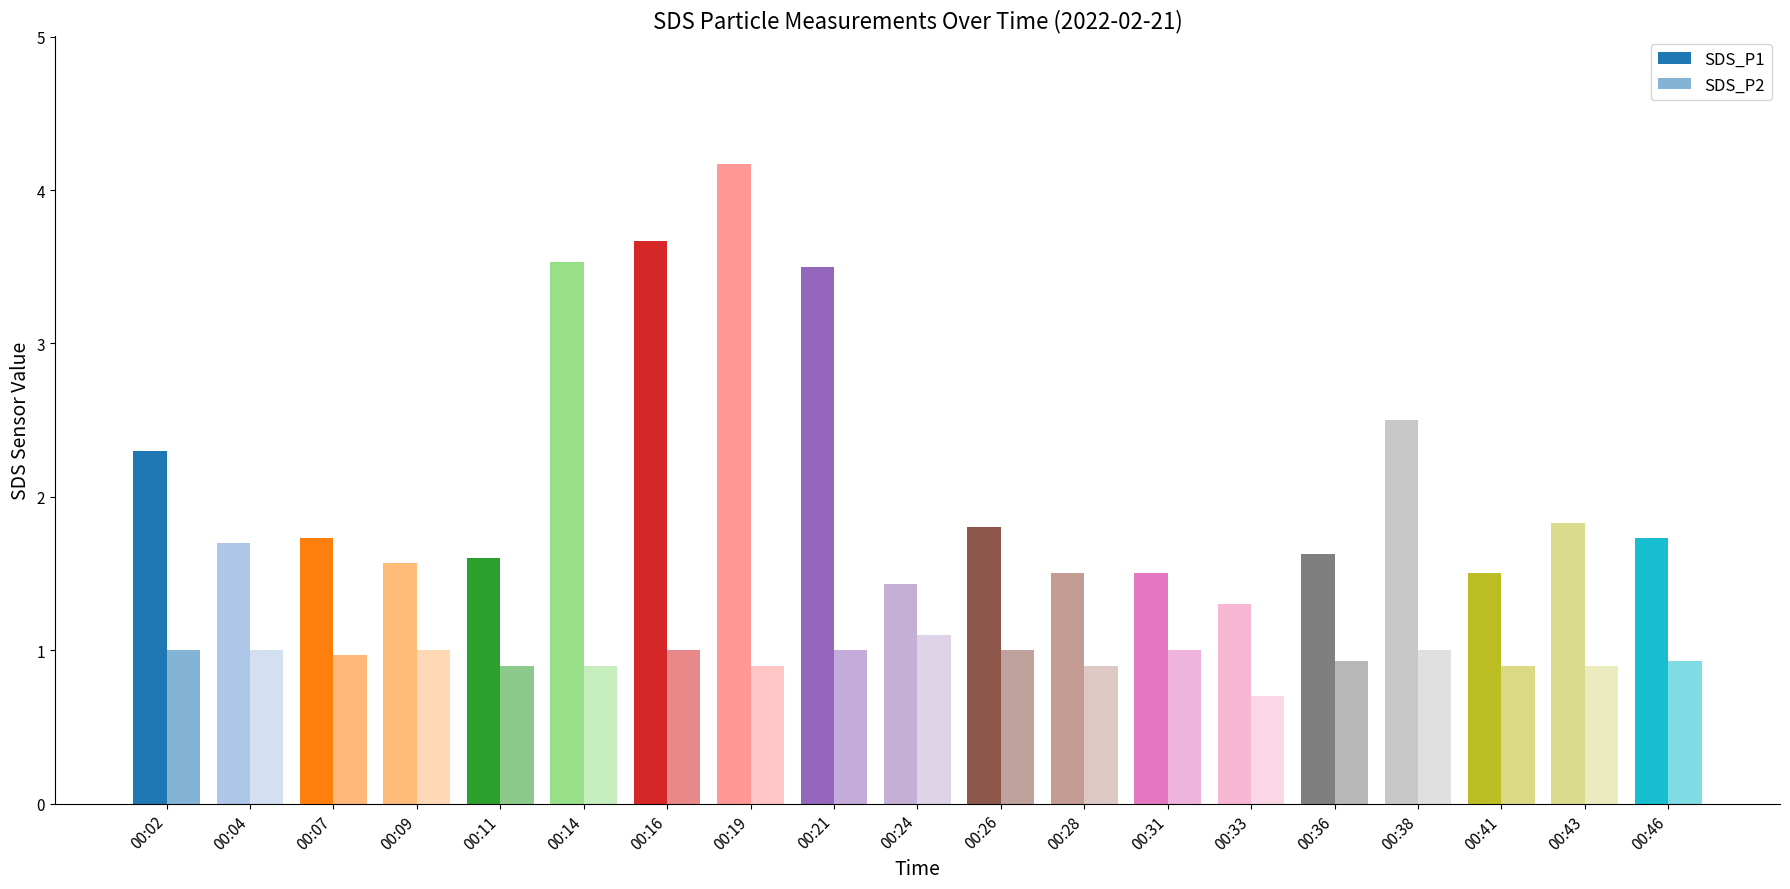

What are all the series names shown in the legend?

SDS_P1, SDS_P2